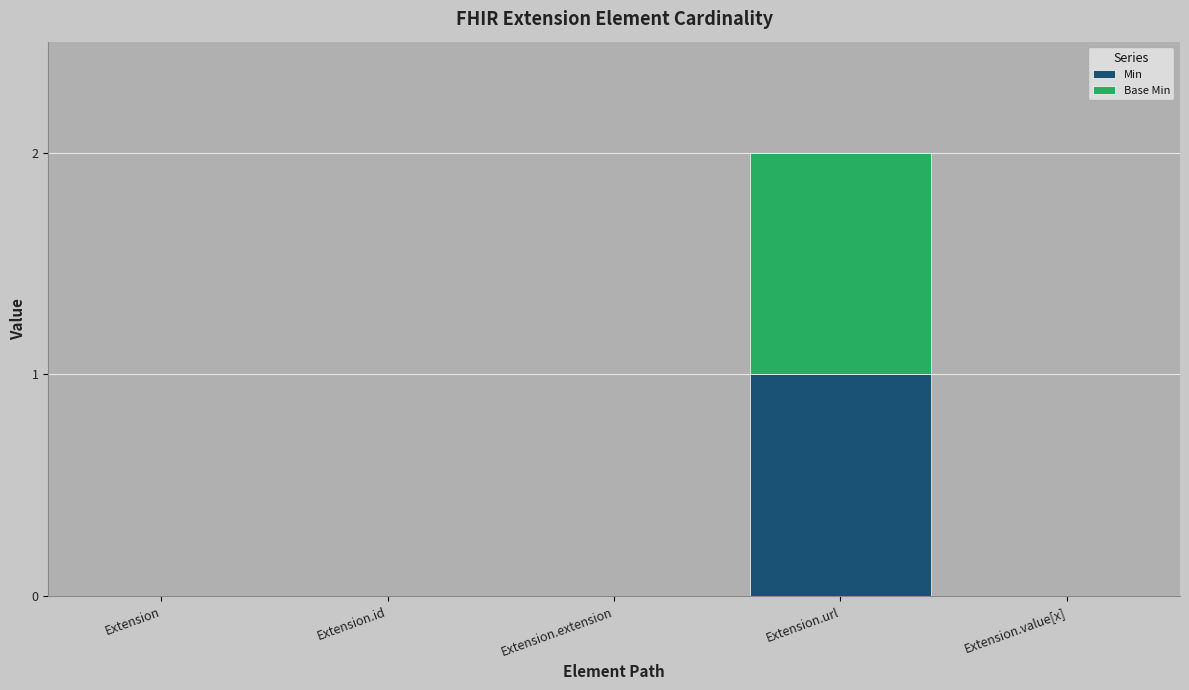

At which label does Min reach its peak?

Extension.url